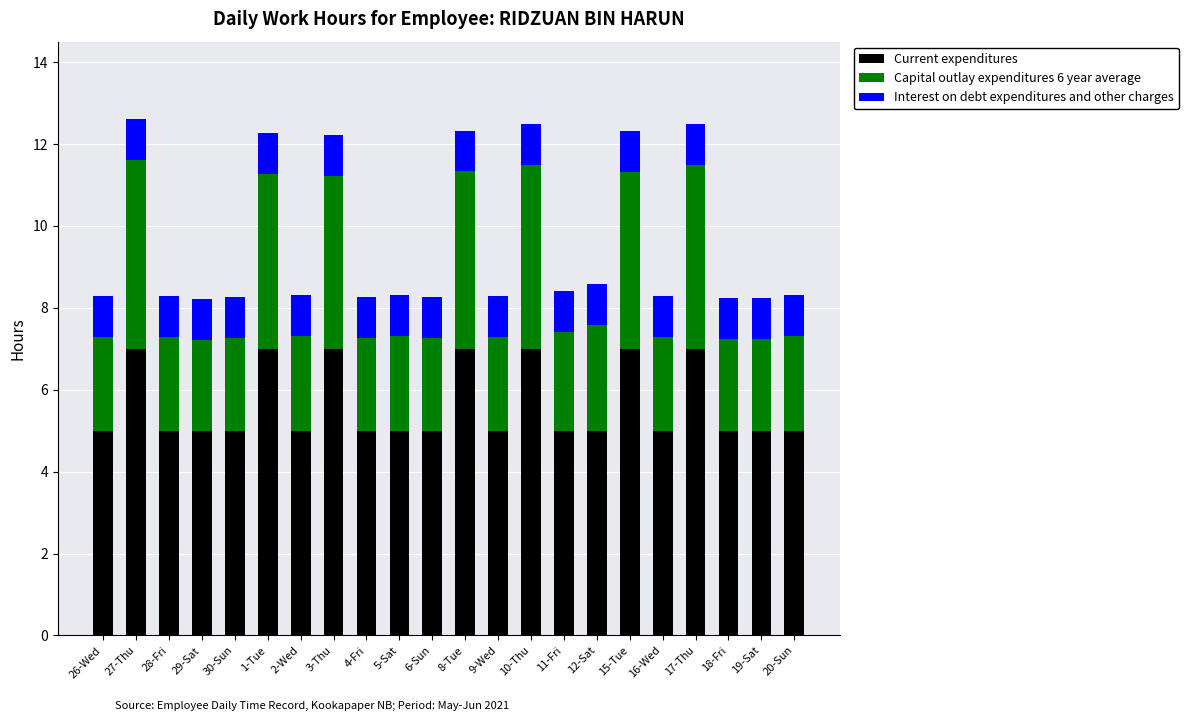

The value of Current expenditures at 29-Sat is 5.0. True or false?

True